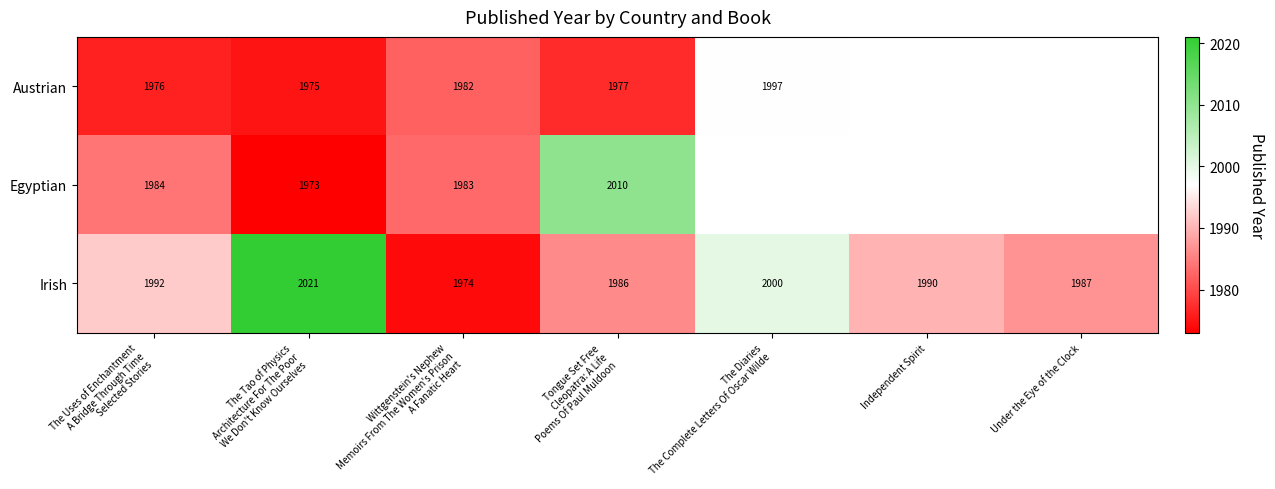

What is the sum of all Irish values?

13950